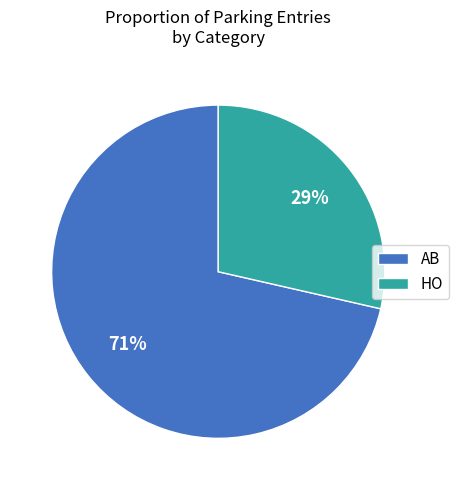

What percentage is the HO slice, to the nearest percent?

29%